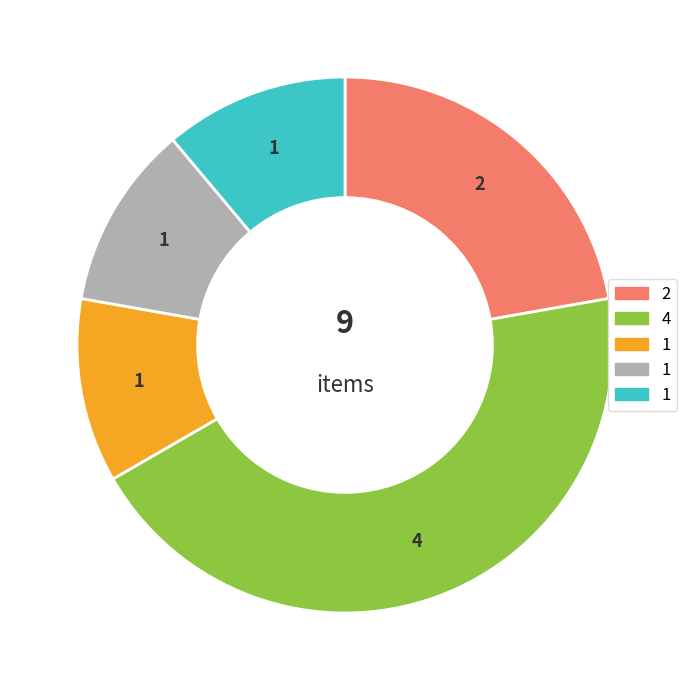

Is there a majority slice in this chart?

No